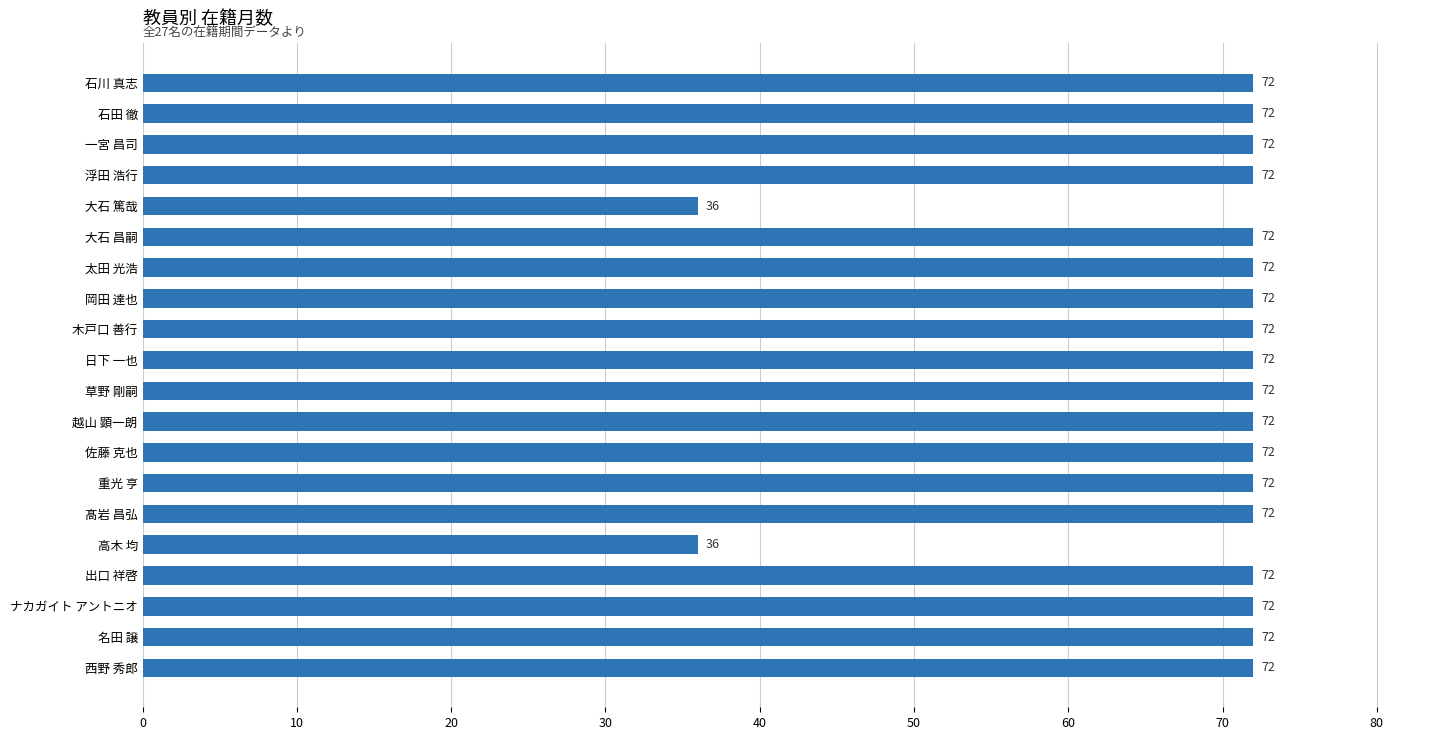

What is the value of the 4th bar from the top?

72